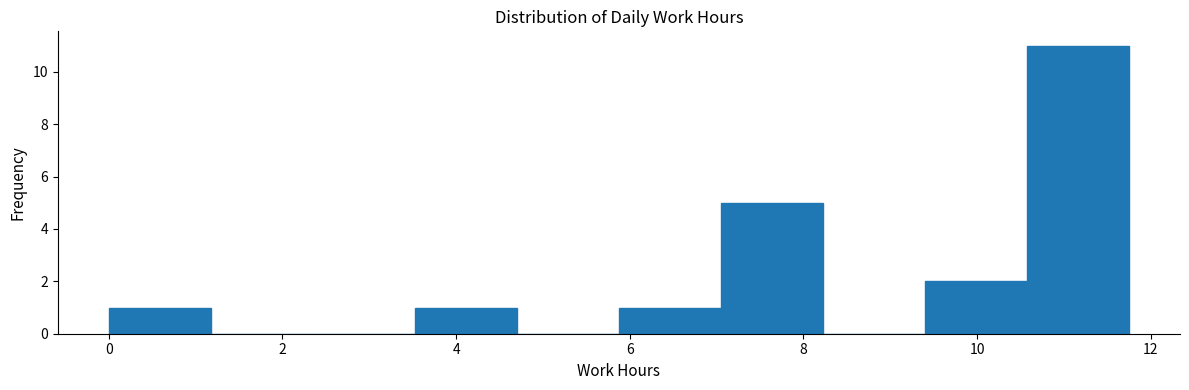

How tall is the bar that spans 5.8 to 7.0 on the x-axis? Neither the bar edges nor the heights are printed on the chart, so give them approximately, as read against the axes.

1